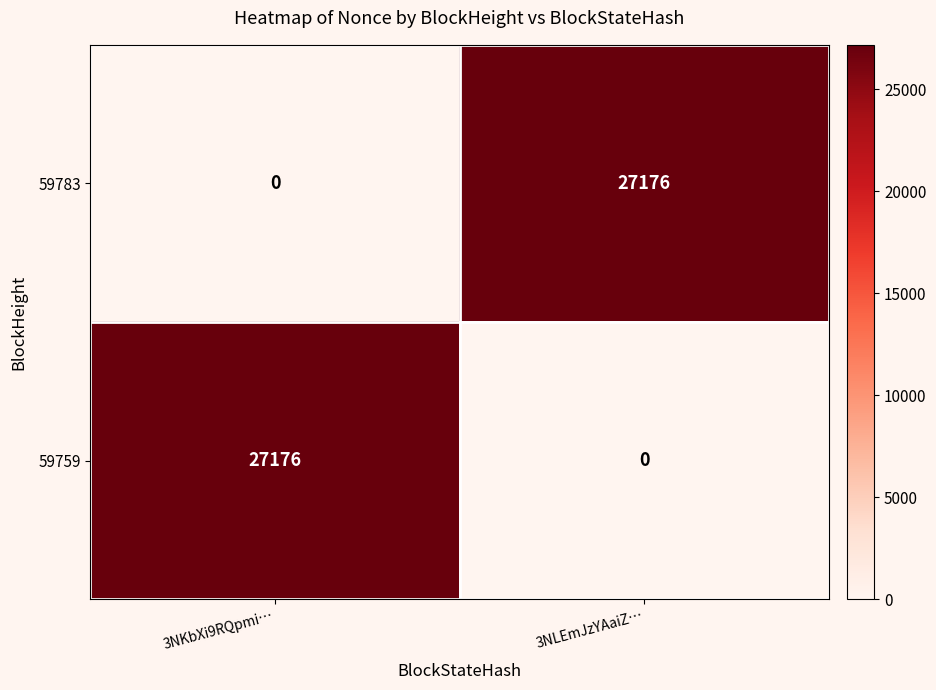

What is the difference between the highest and lowest values at 3NKbXi9RQpmi…?

27176